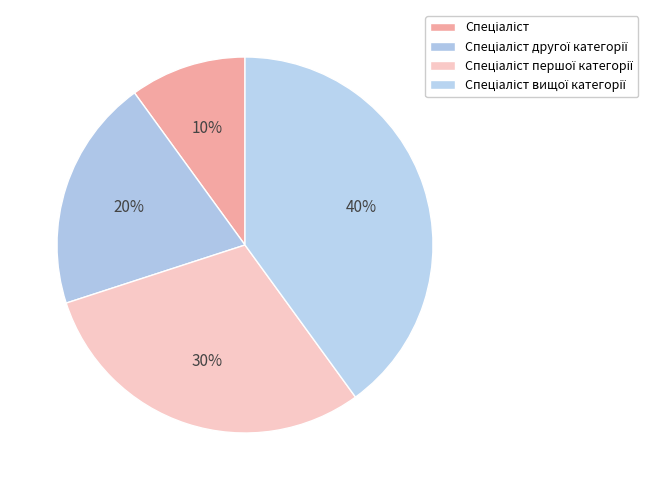

Is there any slice that represents more than half of the pie?

No